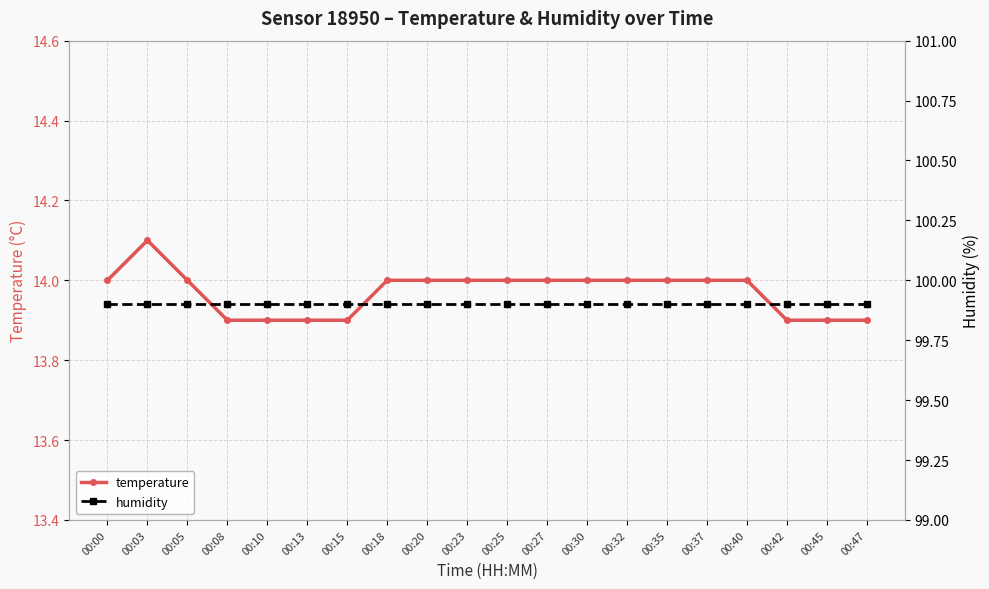

Which category has the highest value across all series?

00:00